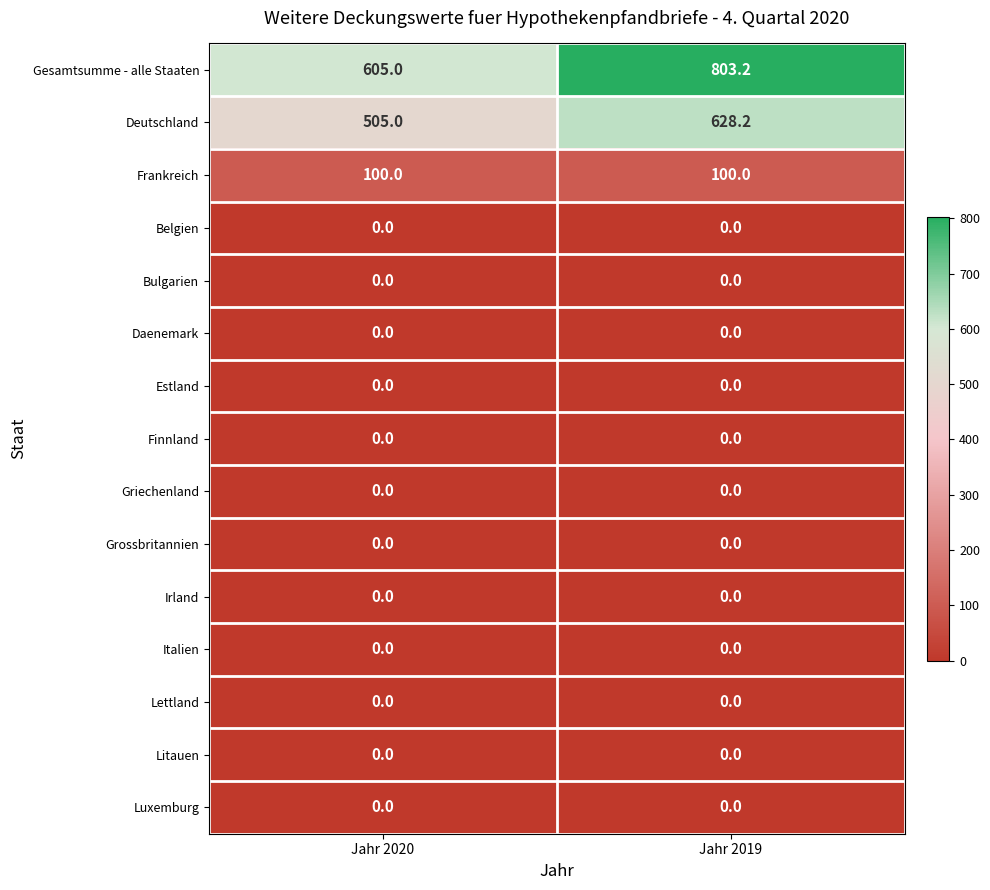

What is the spread (max minus min) of values at Jahr 2019?

803.2